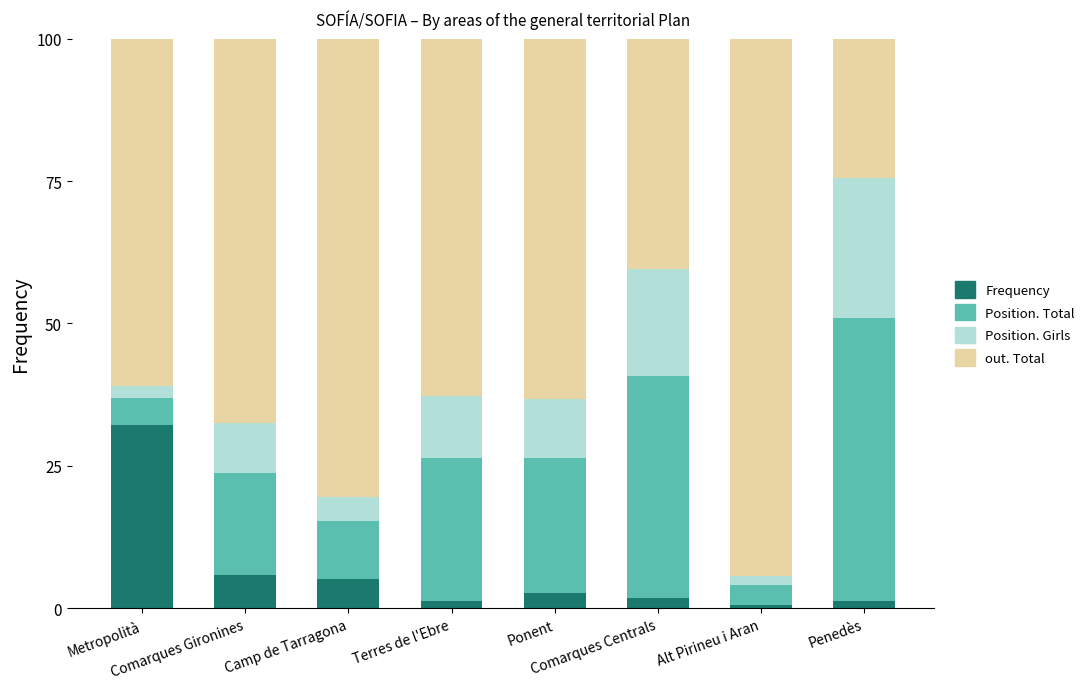

Does the chart contain stacked bars?

Yes